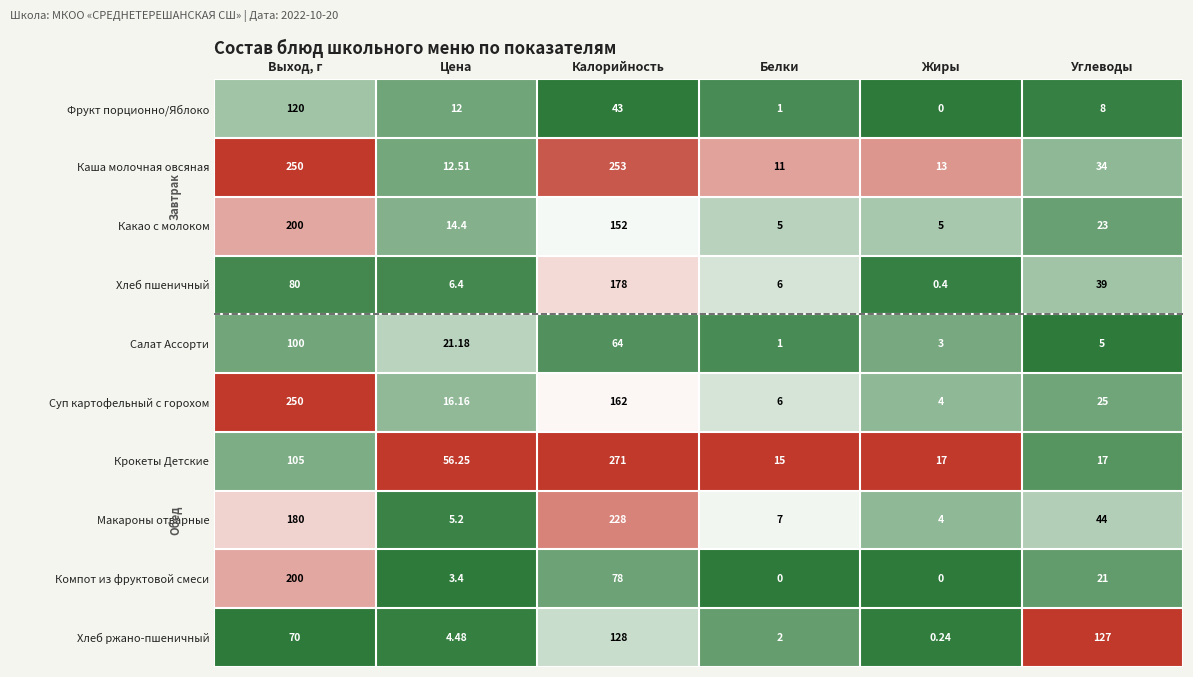

Count the number of categories in the chart.

6